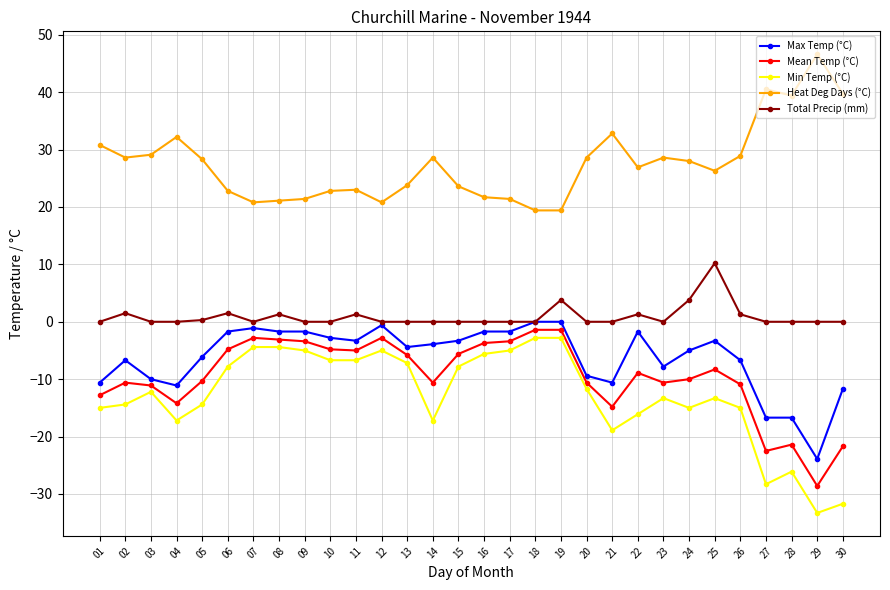

What is the difference between the maximum and minimum values in the Mean Temp (°C) series?

27.2